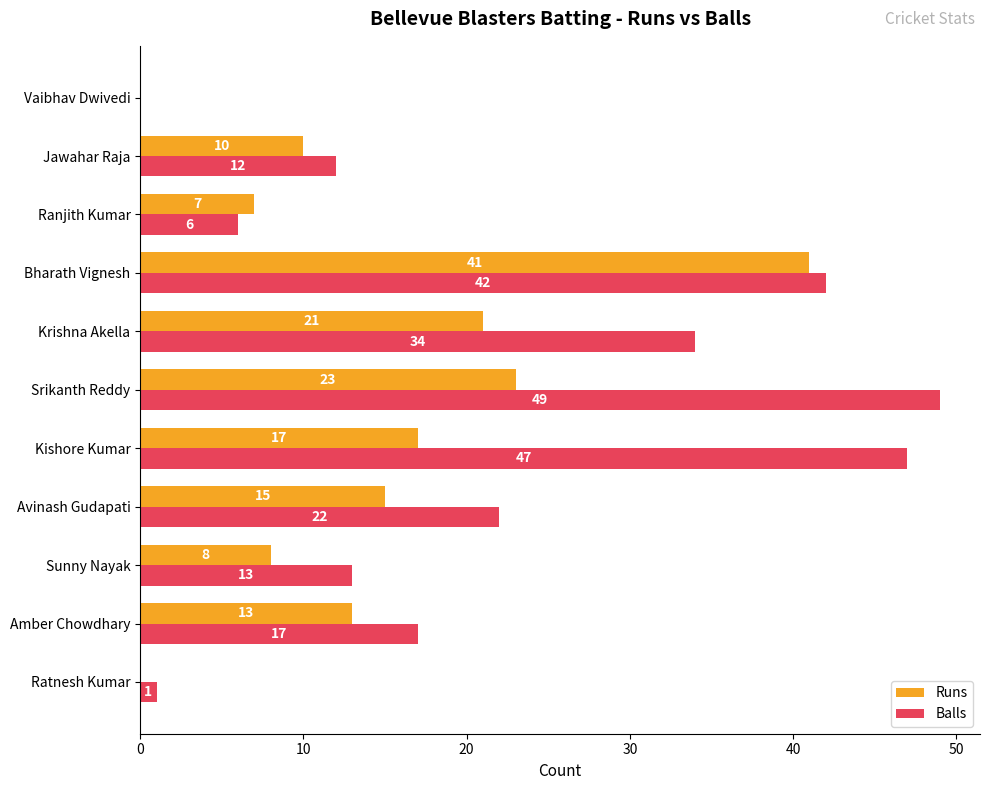

Where is Runs nearest to the value 20?

Krishna Akella